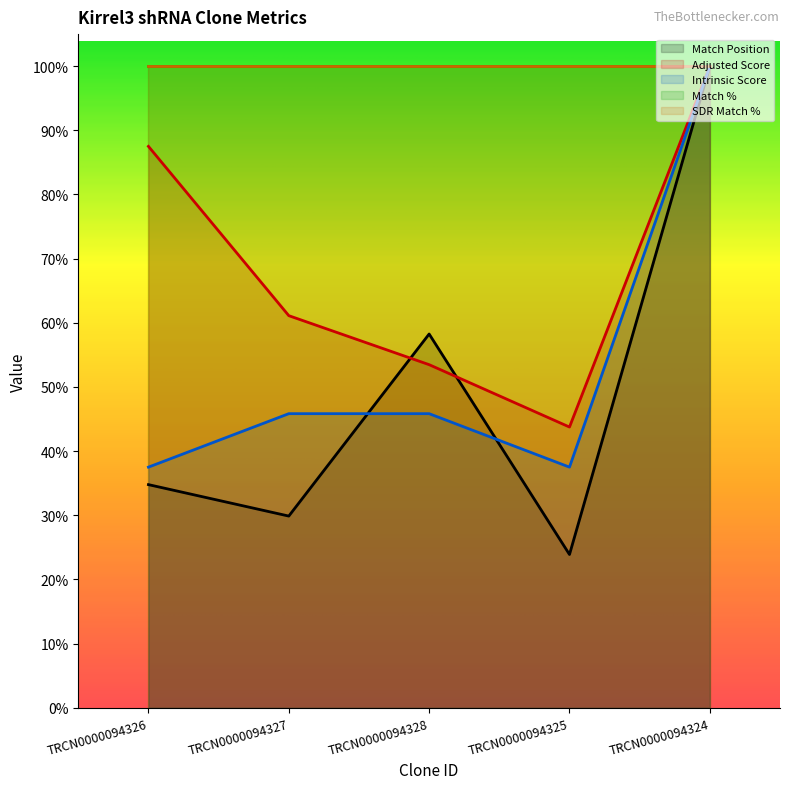

Where does the Adjusted Score series first go above 2444?

TRCN0000094326